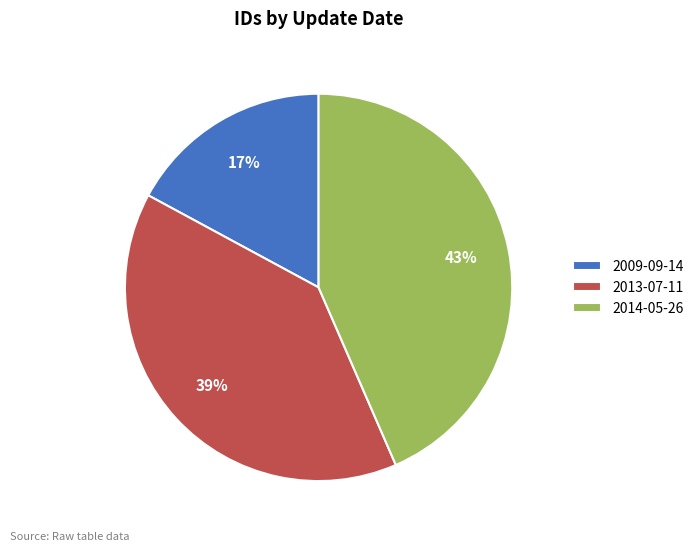

How many slices are in this pie chart?

3